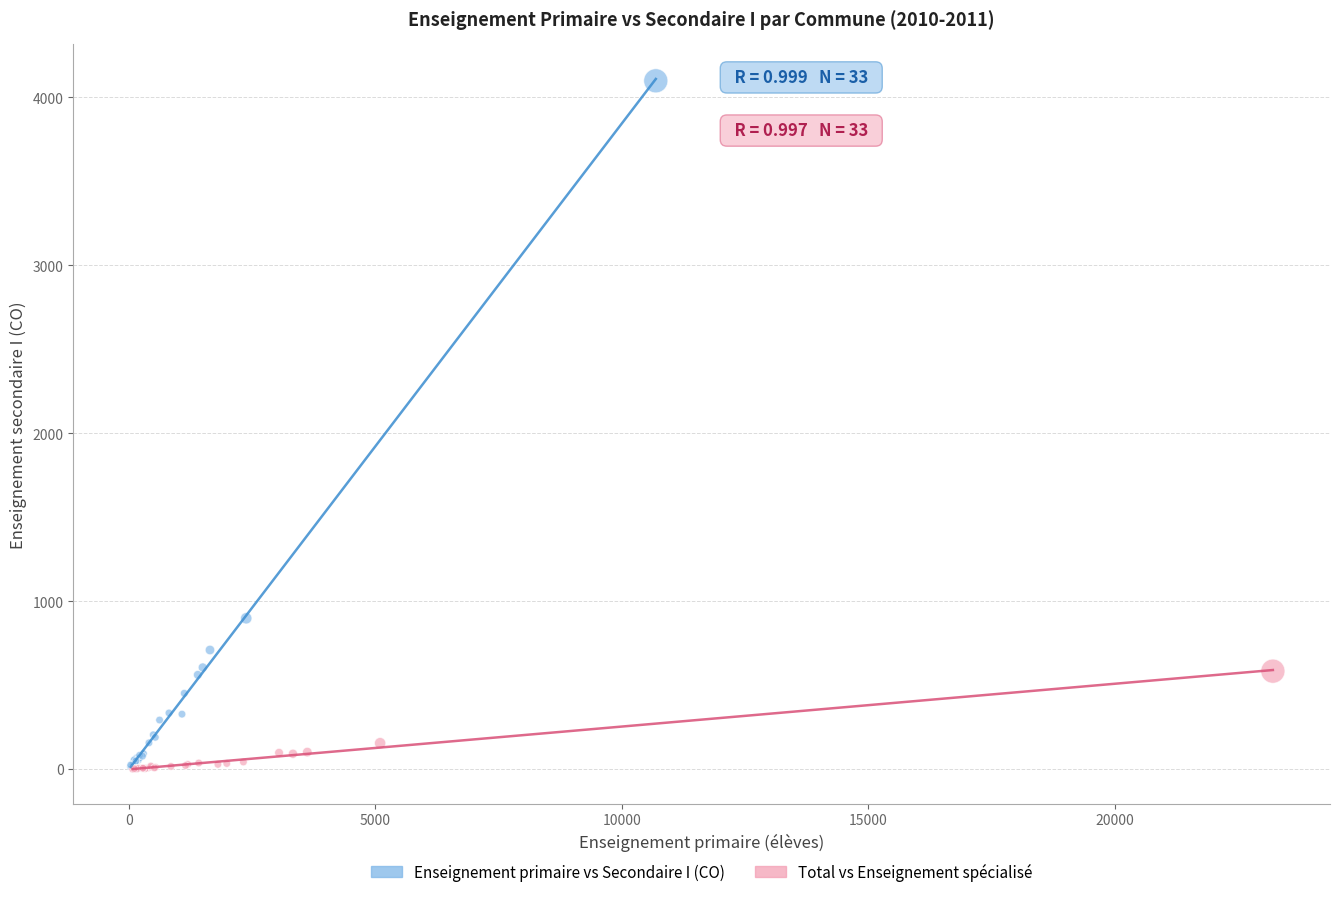

Which series reaches the maximum Y coordinate?

Enseignement primaire vs Secondaire I (CO)